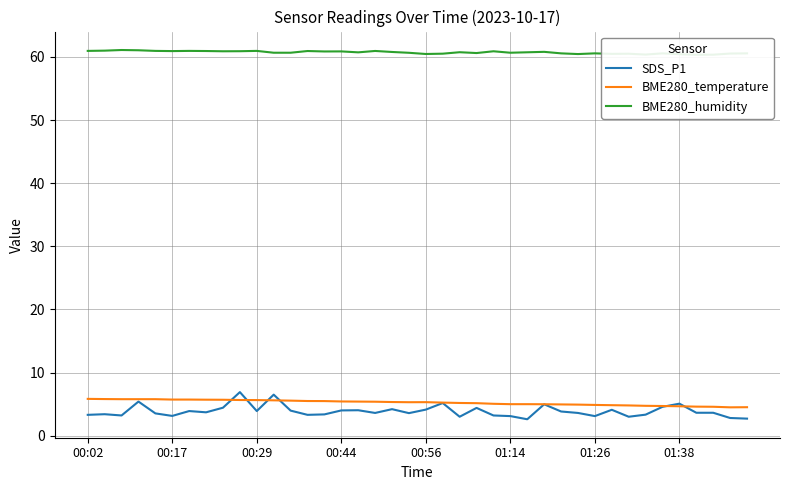

At 24, list the series in order from largest to smallest.

BME280_humidity, BME280_temperature, SDS_P1